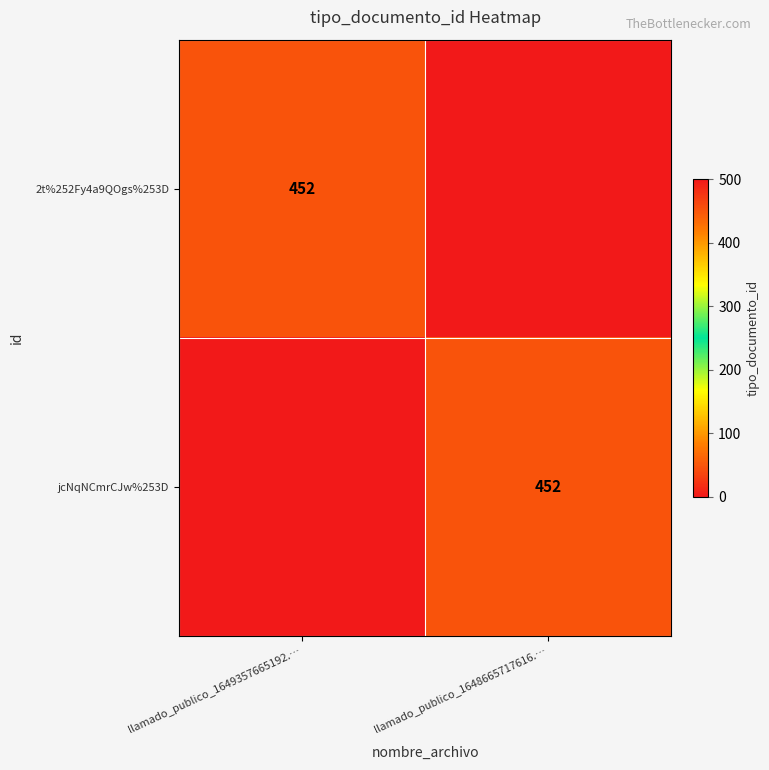

The 2t%252Fy4a9QOgs%253D series shows 165 at llamado_publico_1649357665192.…. True or false?

False